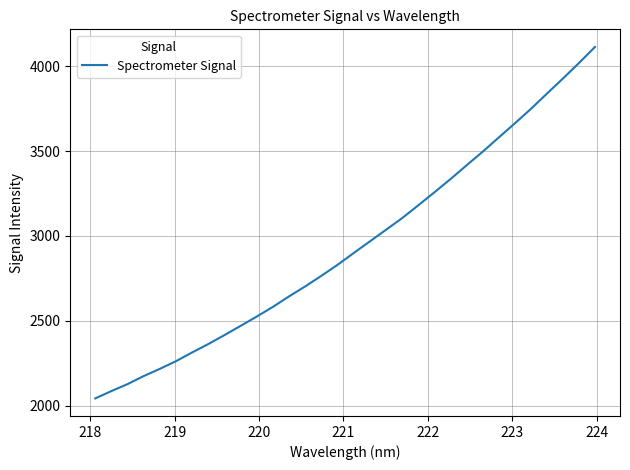

What is the difference between the maximum and minimum values?

2070.6